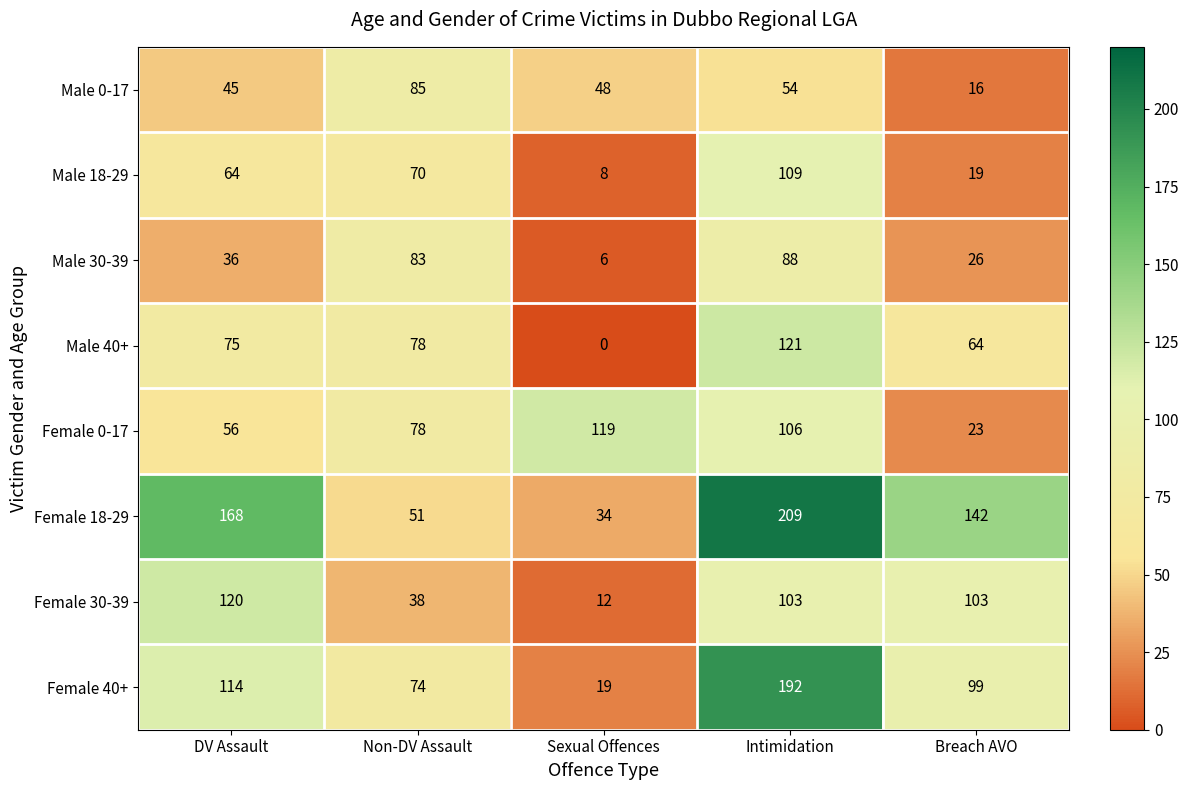

Rank the series by their maximum value, from highest to lowest.

Female 18-29, Female 40+, Male 40+, Female 30-39, Female 0-17, Male 18-29, Male 30-39, Male 0-17